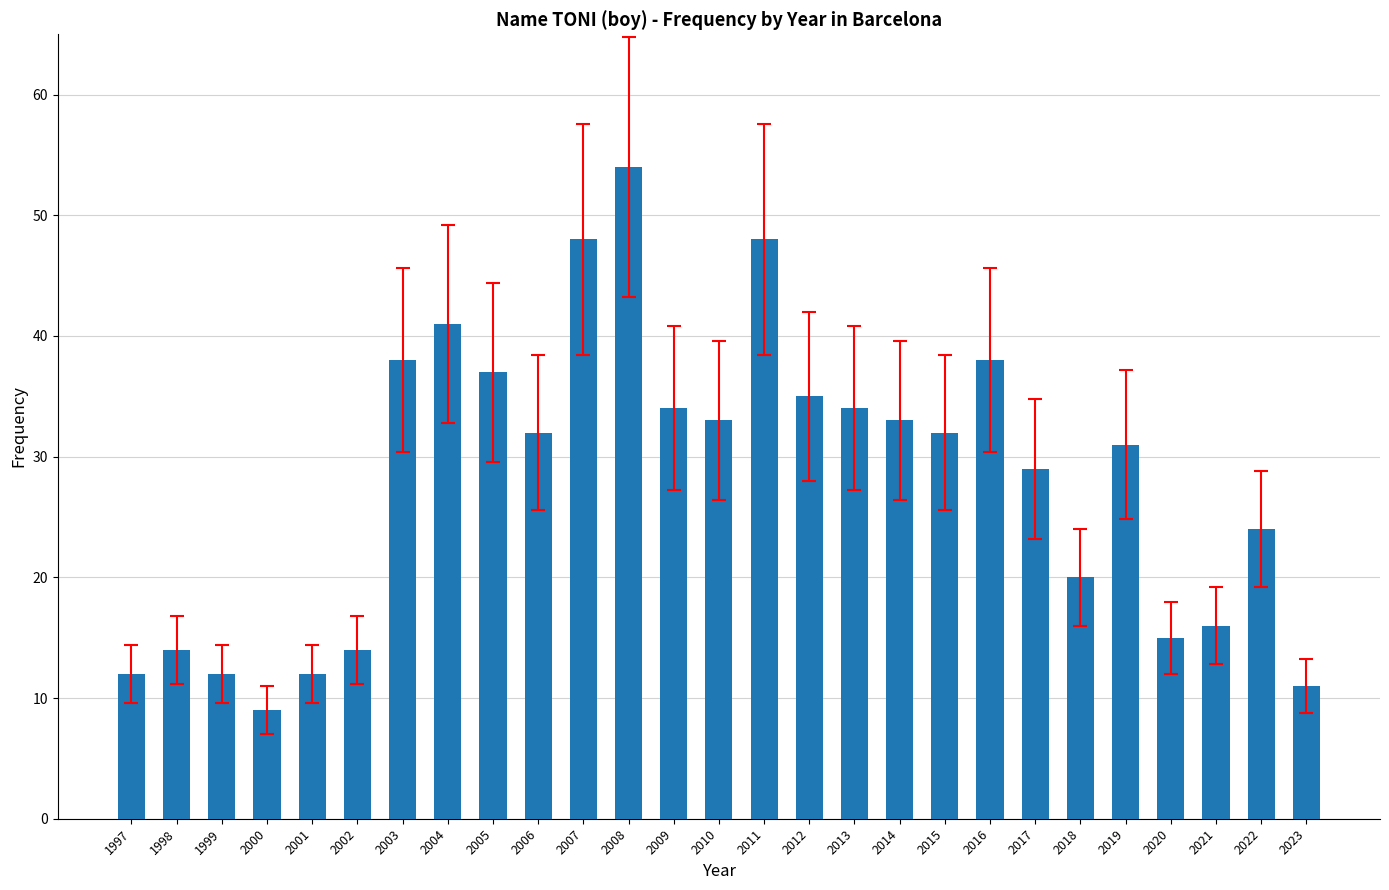

What is the sum of the values at 2015 and 2013?

66